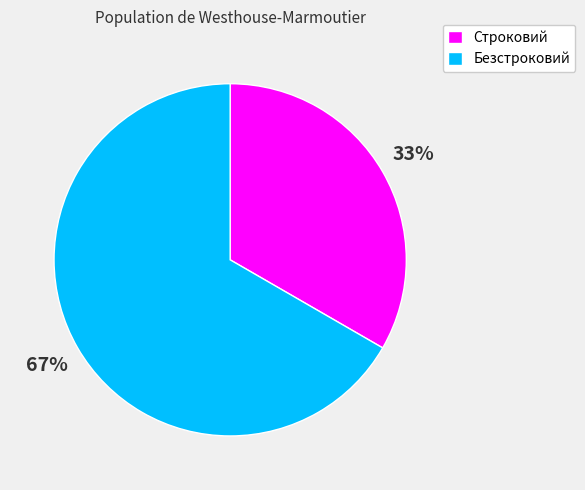

Which has a higher value, Строковий or Безстроковий?

Безстроковий